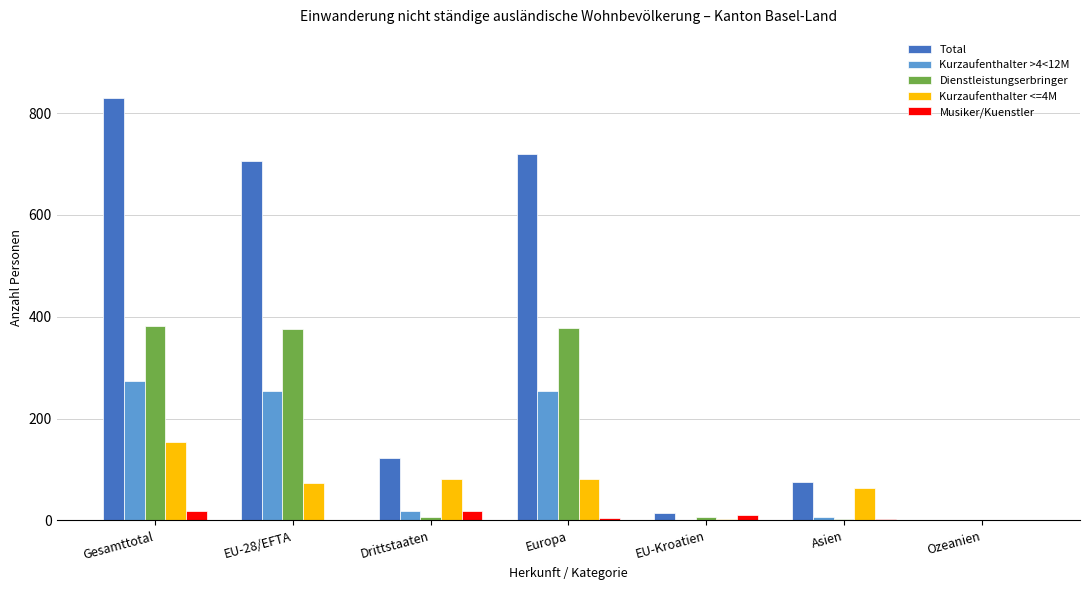

Which series changed the most between EU-28/EFTA and Ozeanien?

Total